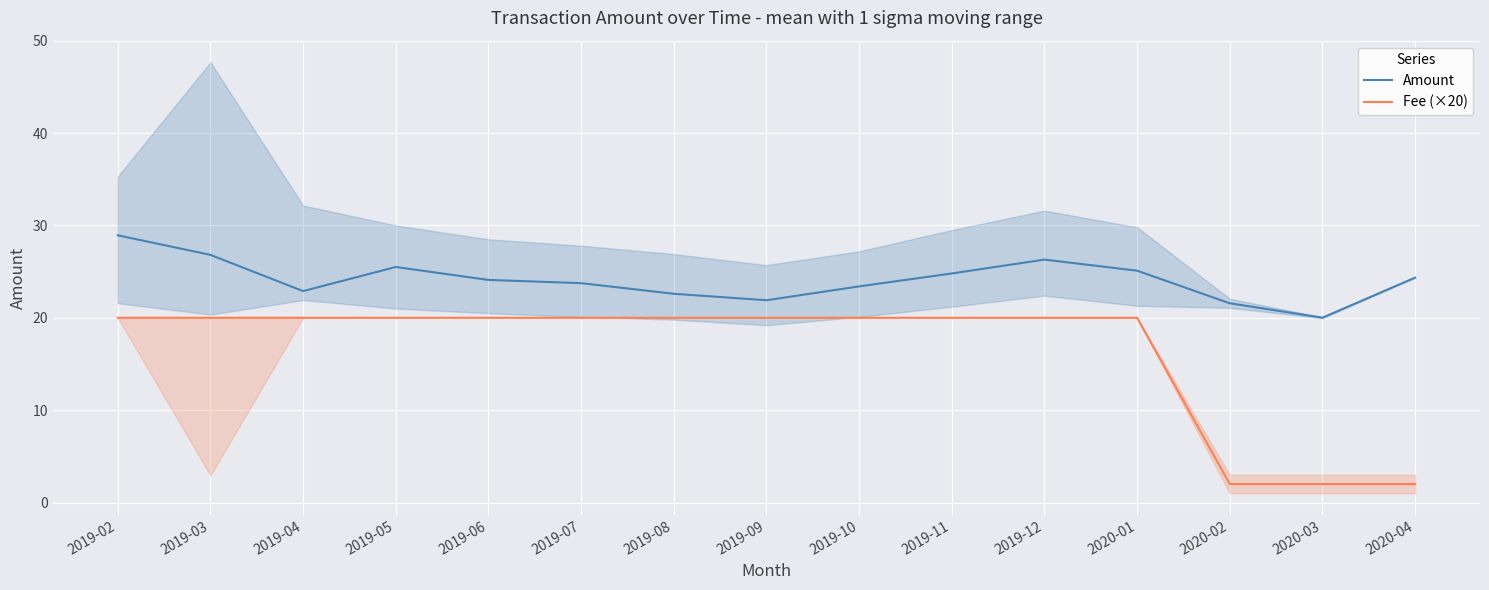

Reading left to right, list all the values displayed in this chart.

Amount: 2019-02=28.9	2019-03=26.8	2019-04=22.9	2019-05=25.5	2019-06=24.1	2019-07=23.8	2019-08=22.6	2019-09=21.9	2019-10=23.4	2019-11=24.8	2019-12=26.3	2020-01=25.1	2020-02=21.6	2020-03=20.0	2020-04=24.4
Fee (×20): 2019-02=20.0	2019-03=20.0	2019-04=20.0	2019-05=20.0	2019-06=20.0	2019-07=20.0	2019-08=20.0	2019-09=20.0	2019-10=20.0	2019-11=20.0	2019-12=20.0	2020-01=20.0	2020-02=2.0	2020-03=2.0	2020-04=2.0